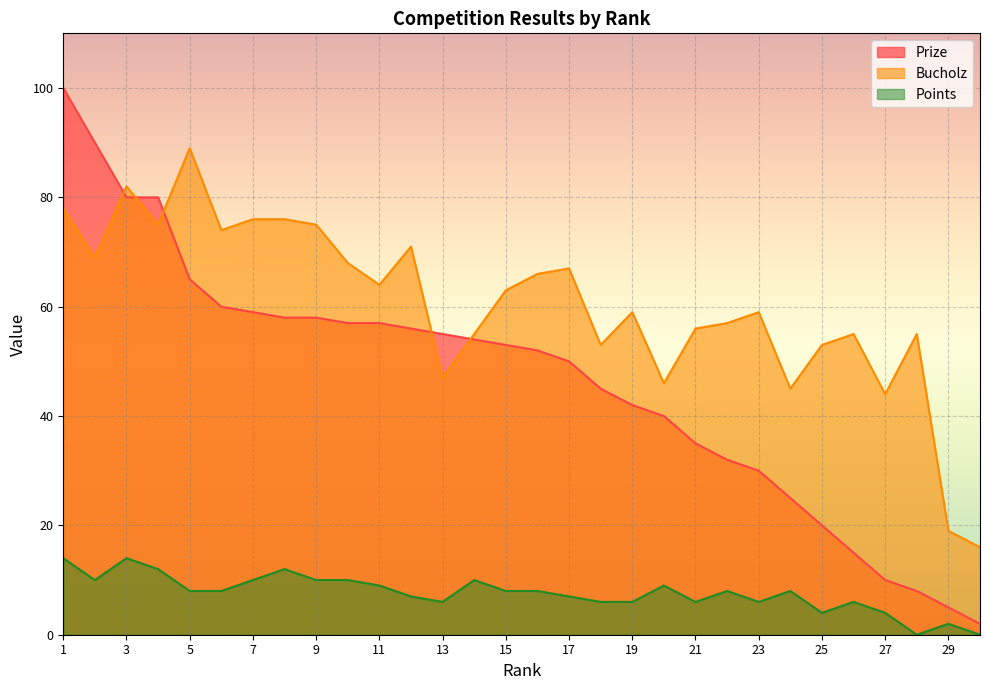

Is it true that Prize equals 90 at 2?

True